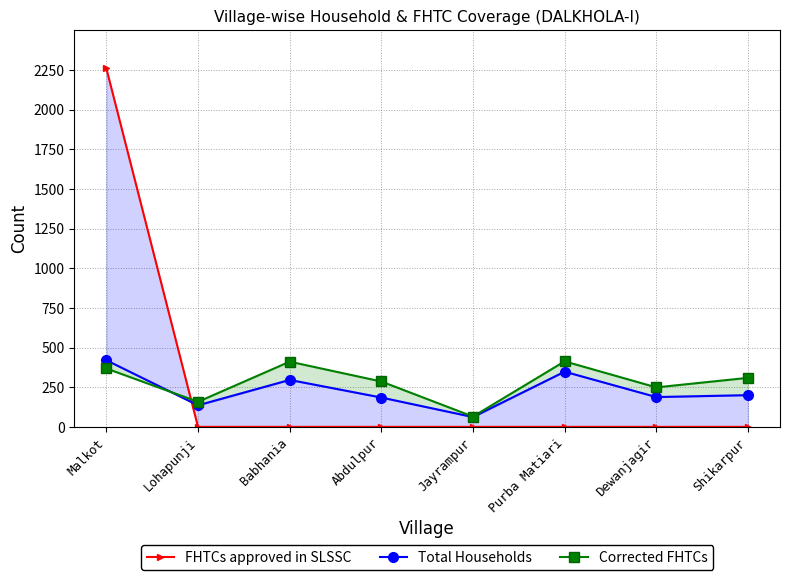

How many values in the Total Households series are below 200?

4